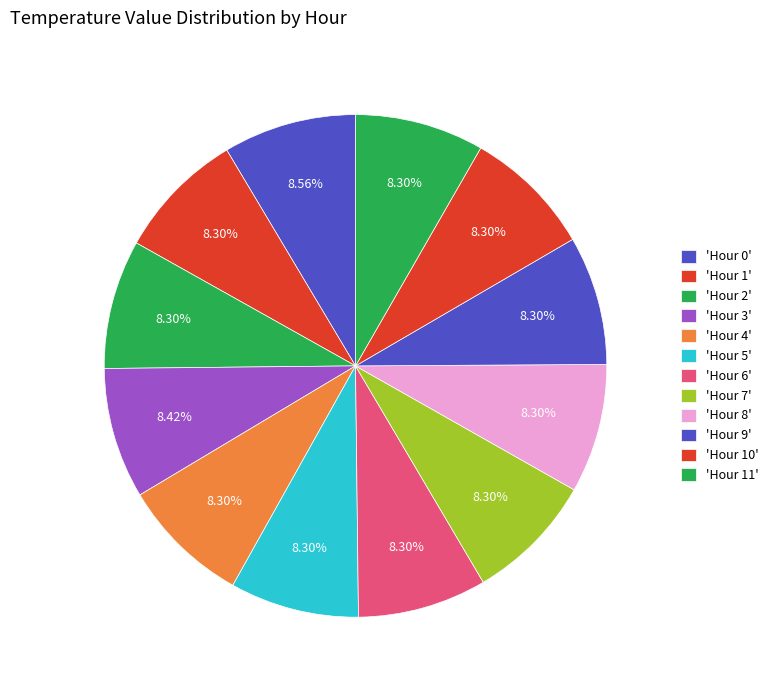

What is the largest slice in the pie chart?

Hour 0